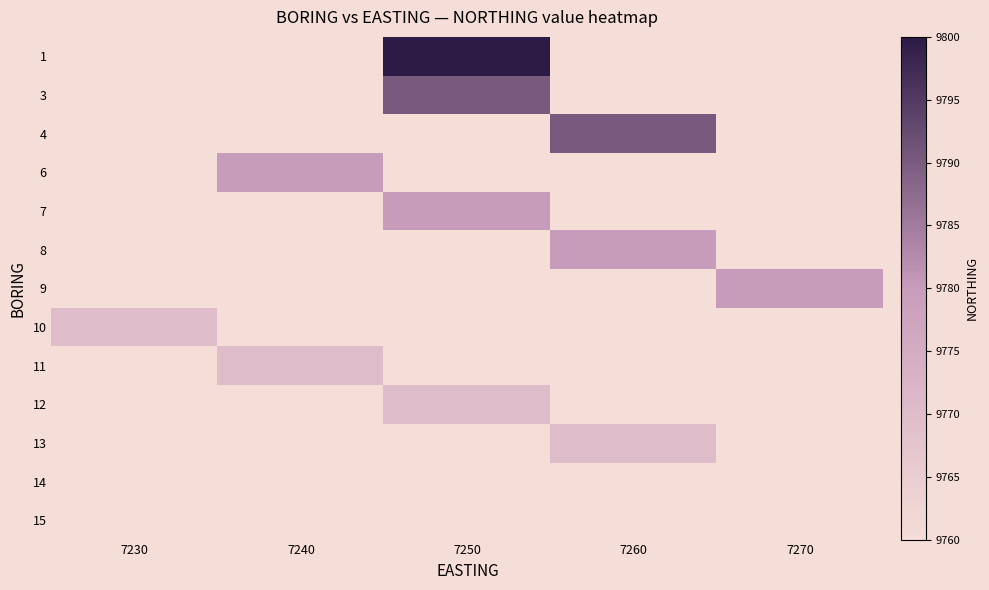

What is the maximum value shown in the chart?

9800.0